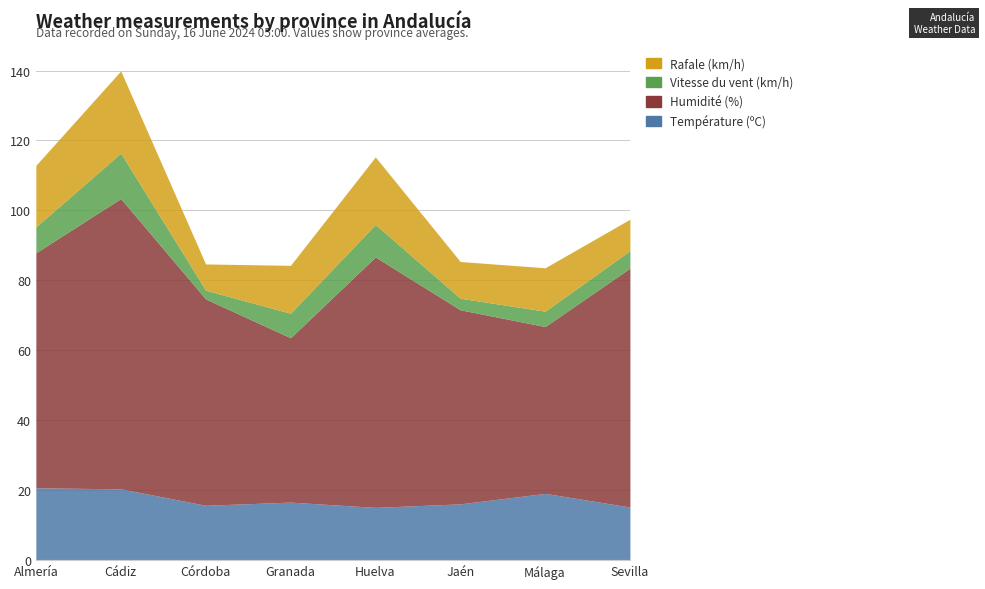

At which label does Température (ºC) reach its peak?

Almería